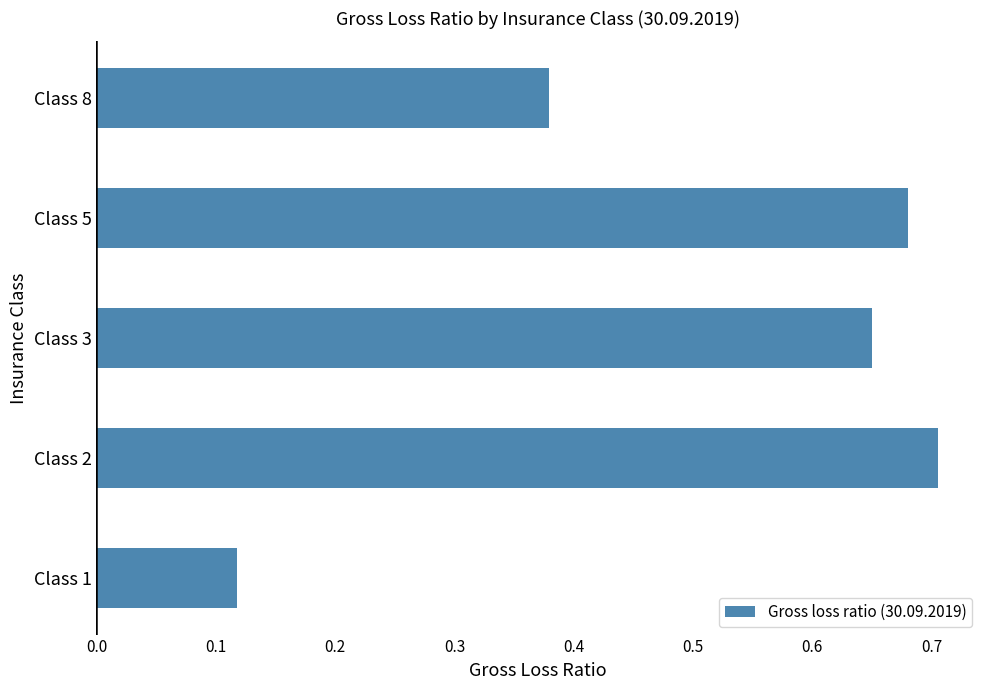

The value at Class 8 is 0.5. True or false?

False